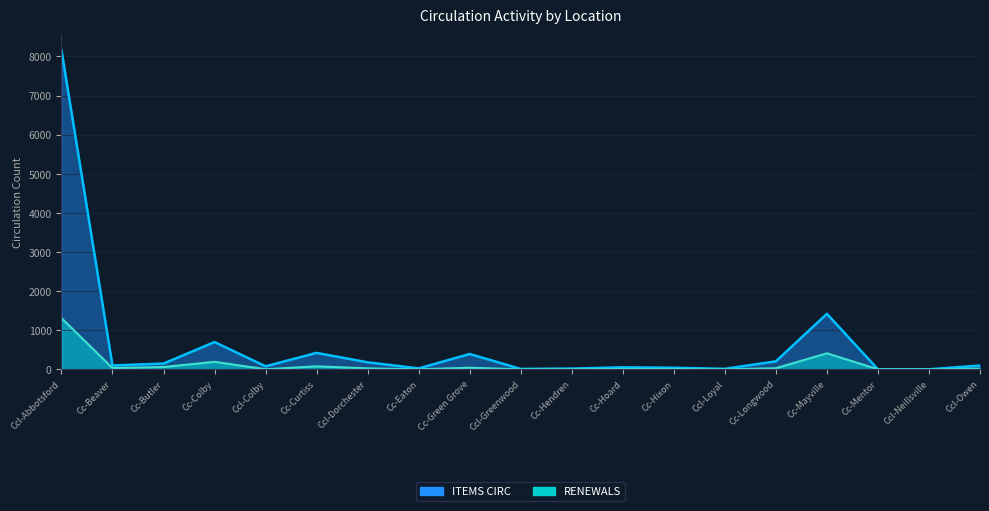

Which has a higher value, Ccl-Loyal or Cc-Hixon?

Cc-Hixon